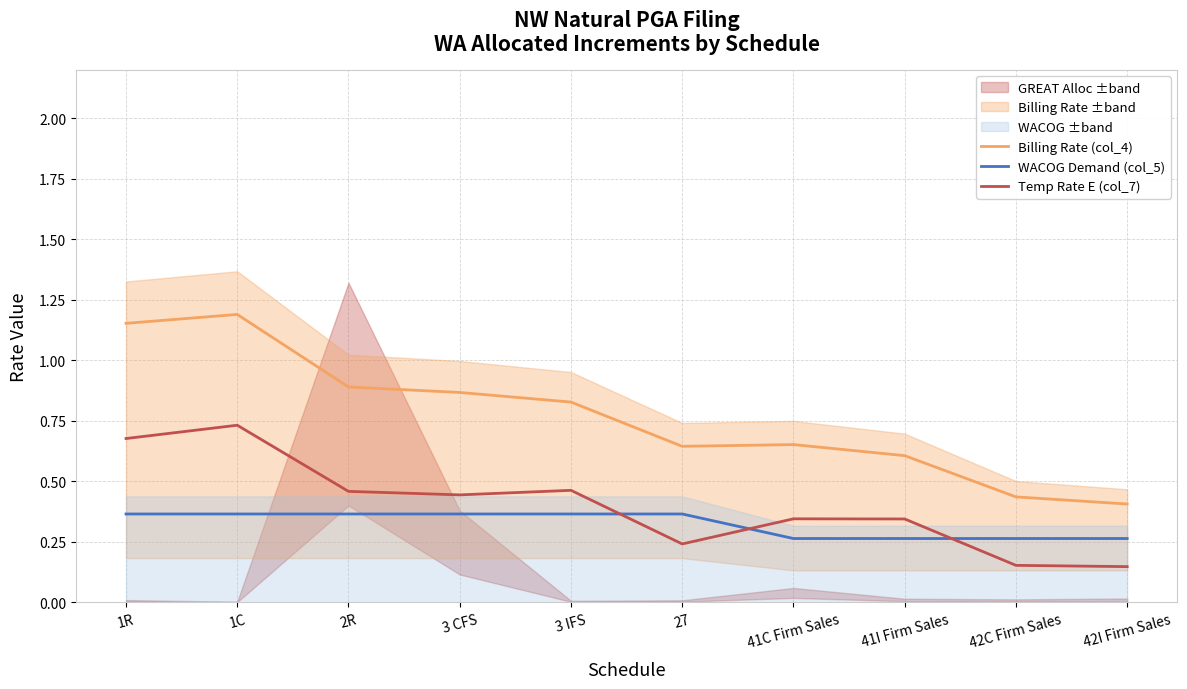

True or false: Billing Rate (col_4) and Temp Rate E (col_7) intersect in this chart.

False